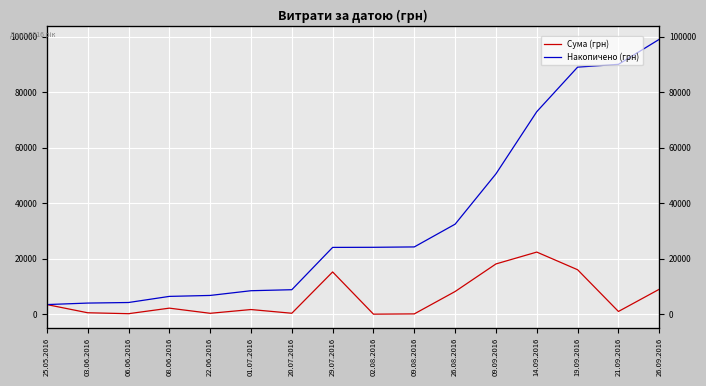

What is the spread (max minus min) of values at 09.09.2016?

32456.3